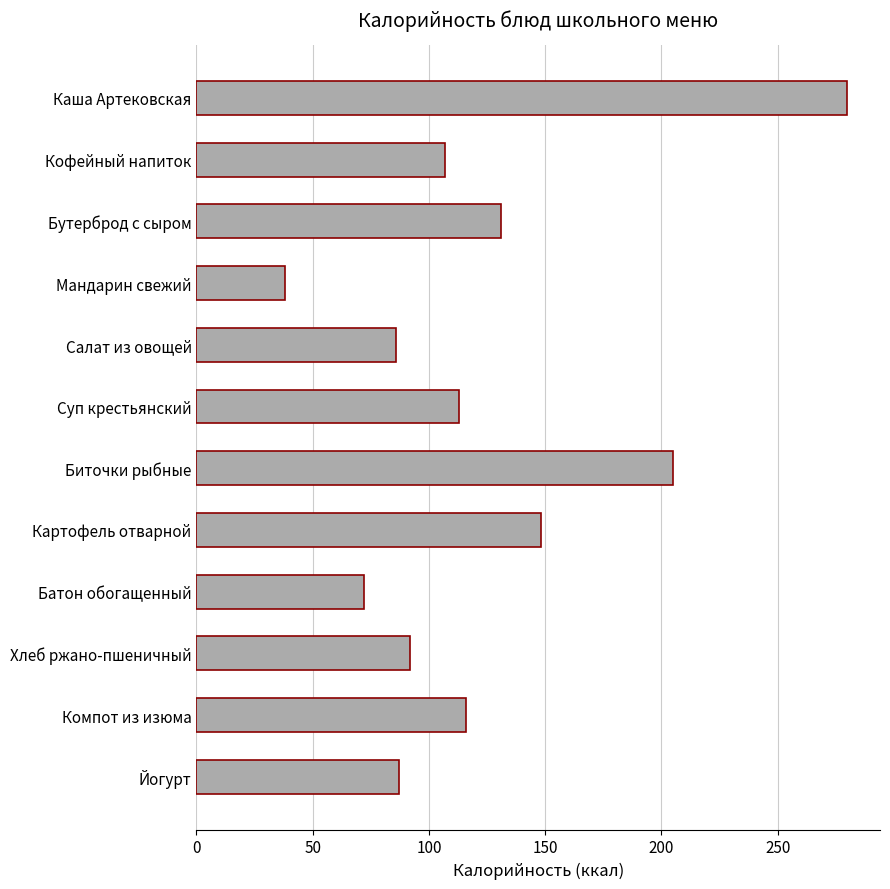

Approximately how many times larger is the value at Хлеб ржано-пшеничный compared to Бутерброд с сыром?

0.7